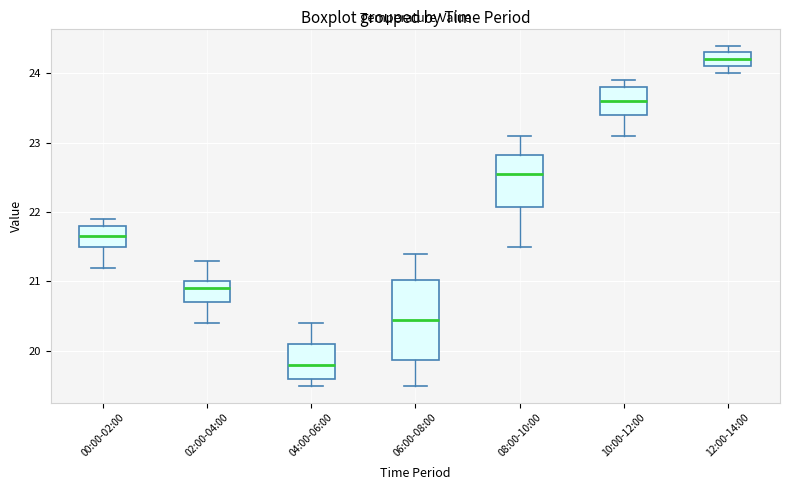

Reading left to right, read every box against the y-axis: the position of its median line, the range the box covers, and the ends of its whiskers. The values are not printed on the chart, so give them approximately, as read against the axis.

00:00-02:00: median 21.7, box 21.5 to 21.8, whiskers 21.2 to 21.9
02:00-04:00: median 20.9, box 20.7 to 21.0, whiskers 20.4 to 21.3
04:00-06:00: median 19.8, box 19.6 to 20.1, whiskers 19.5 to 20.4
06:00-08:00: median 20.5, box 19.9 to 21.0, whiskers 19.5 to 21.4
08:00-10:00: median 22.6, box 22.1 to 22.8, whiskers 21.5 to 23.1
10:00-12:00: median 23.6, box 23.4 to 23.8, whiskers 23.1 to 23.9
12:00-14:00: median 24.2, box 24.1 to 24.3, whiskers 24.0 to 24.4